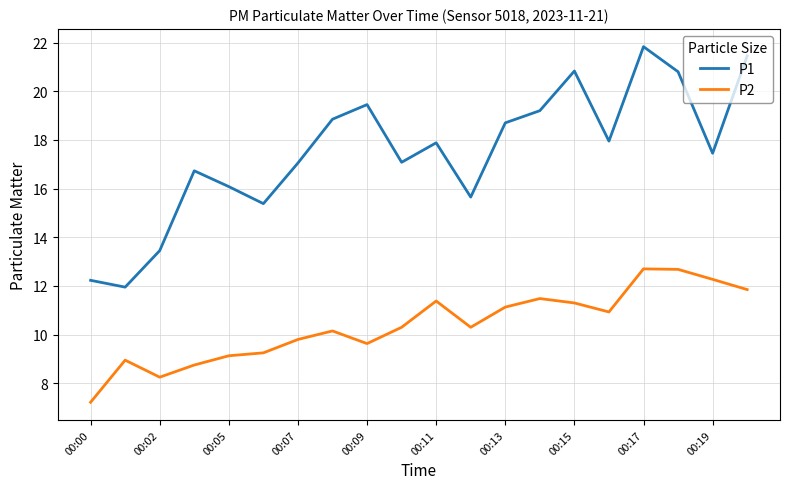

Which series has the widest spread of values?

P1